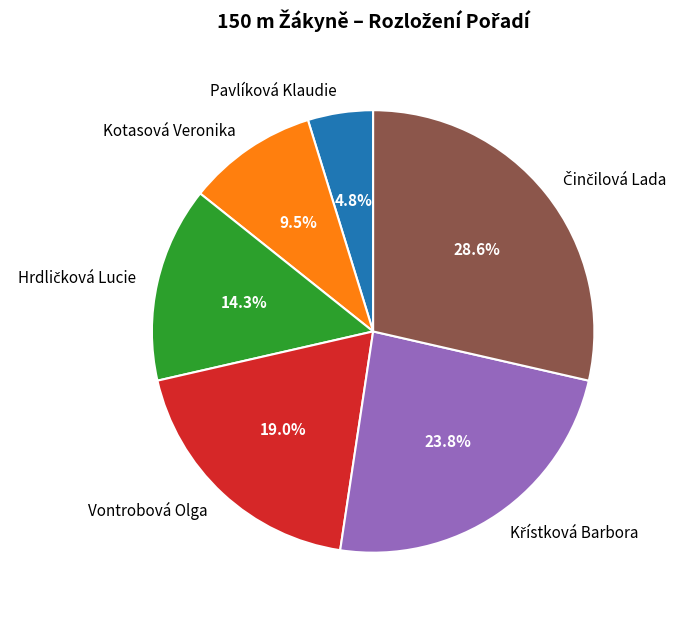

Does Kotasová Veronika account for over 50% of the chart?

No